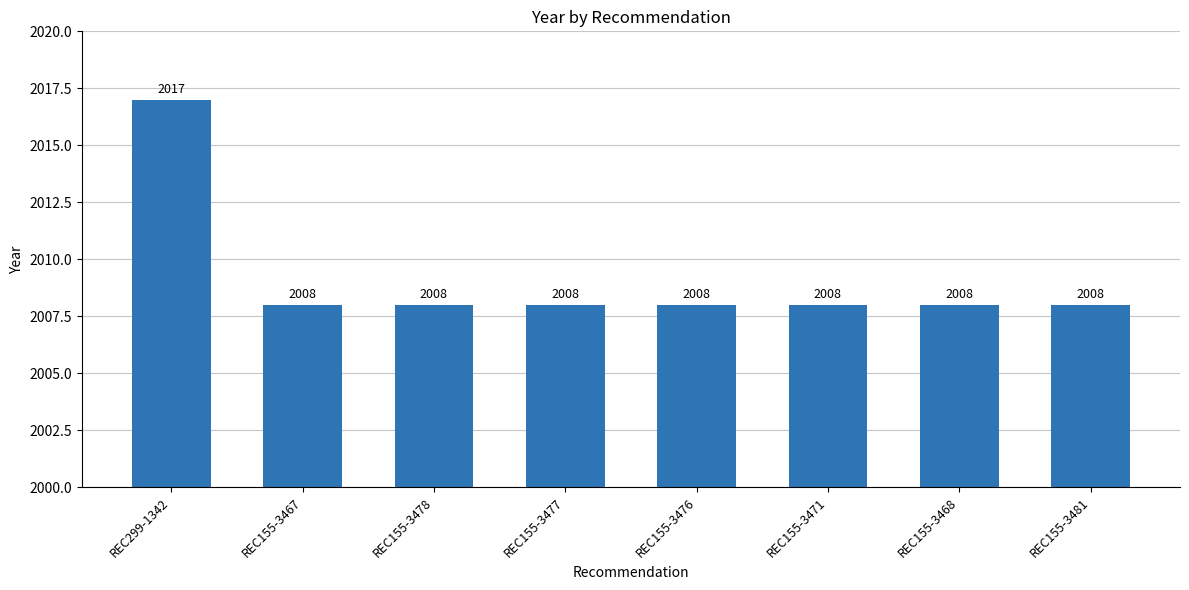

Reading right to left, what are all the values shown in this chart?

2008	2008	2008	2008	2008	2008	2008	2017